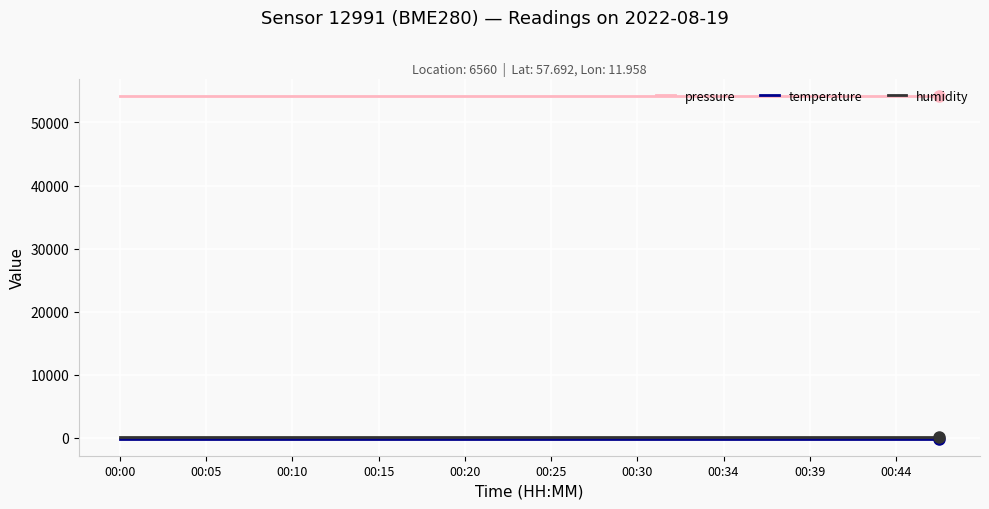

What is the greatest value displayed?

54250.8